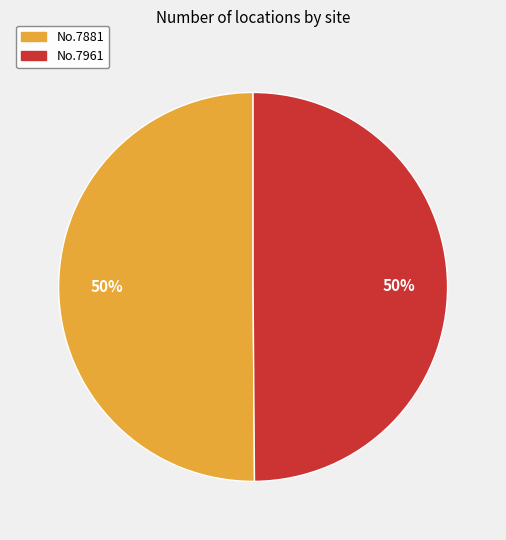

To the nearest percent, what is the average slice percentage?

50%